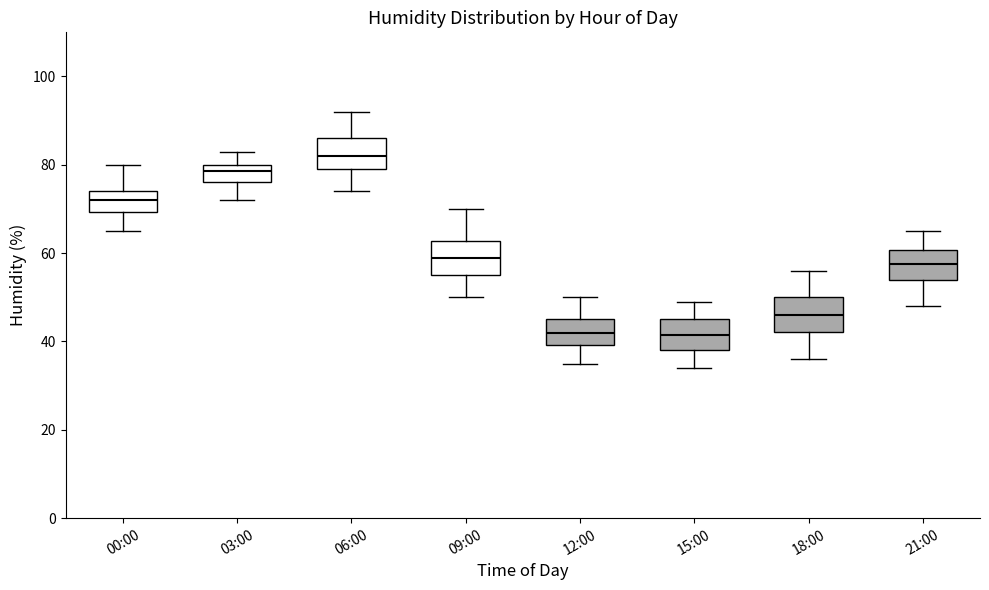

Reading left to right, read every box against the y-axis: the position of its median line, the range the box covers, and the ends of its whiskers. The values are not printed on the chart, so give them approximately, as read against the axis.

00:00: median 72, box 70 to 74, whiskers 66 to 80
03:00: median 78, box 76 to 80, whiskers 72 to 84
06:00: median 82, box 80 to 86, whiskers 74 to 92
09:00: median 60, box 56 to 62, whiskers 50 to 70
12:00: median 42, box 40 to 46, whiskers 36 to 50
15:00: median 42, box 38 to 46, whiskers 34 to 50
18:00: median 46, box 42 to 50, whiskers 36 to 56
21:00: median 58, box 54 to 60, whiskers 48 to 66